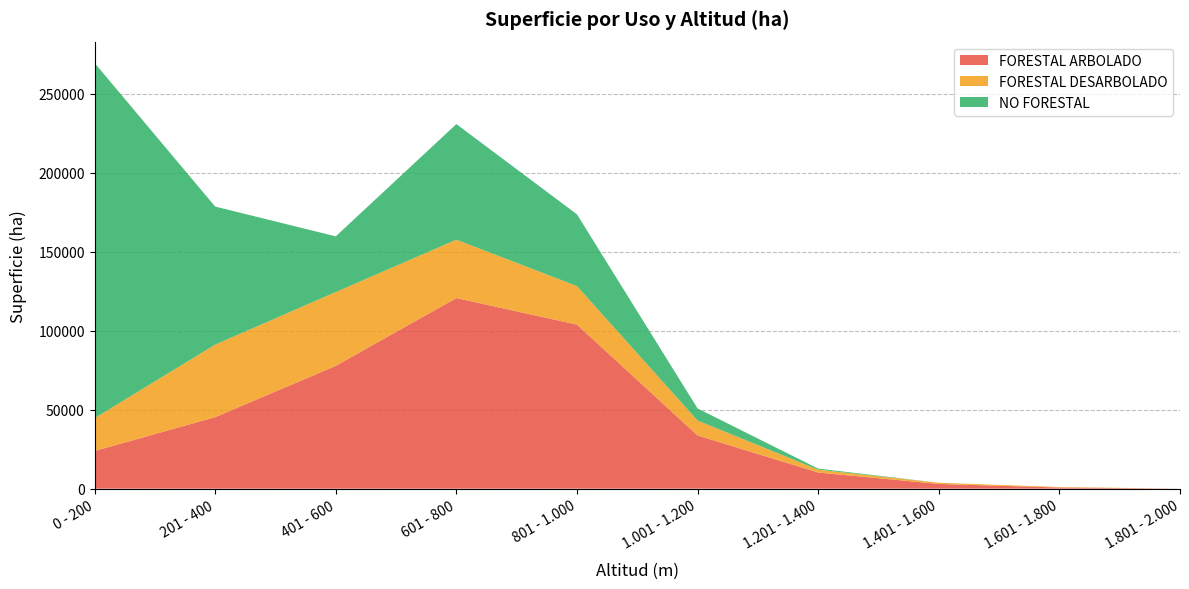

Reading right to left, transcribe all the data shown in this chart.

FORESTAL ARBOLADO: 1.801 - 2.000=7.5	1.601 - 1.800=722.8	1.401 - 1.600=2980.8	1.201 - 1.400=10230.9	1.001 - 1.200=33704.5	801 - 1.000=103930.1	601 - 800=120736.4	401 - 600=77810.3	201 - 400=45296.3	0 - 200=23863.6
FORESTAL DESARBOLADO: 1.801 - 2.000=2.6	1.601 - 1.800=329.5	1.401 - 1.600=747.5	1.201 - 1.400=1783.0	1.001 - 1.200=9440.4	801 - 1.000=24384.8	601 - 800=36970.1	401 - 600=46732.2	201 - 400=45946.5	0 - 200=20781.7
NO FORESTAL: 1.801 - 2.000=0.0	1.601 - 1.800=0.0	1.401 - 1.600=15.8	1.201 - 1.400=681.7	1.001 - 1.200=7672.4	801 - 1.000=45441.1	601 - 800=73222.8	401 - 600=35275.9	201 - 400=87453.6	0 - 200=225029.1